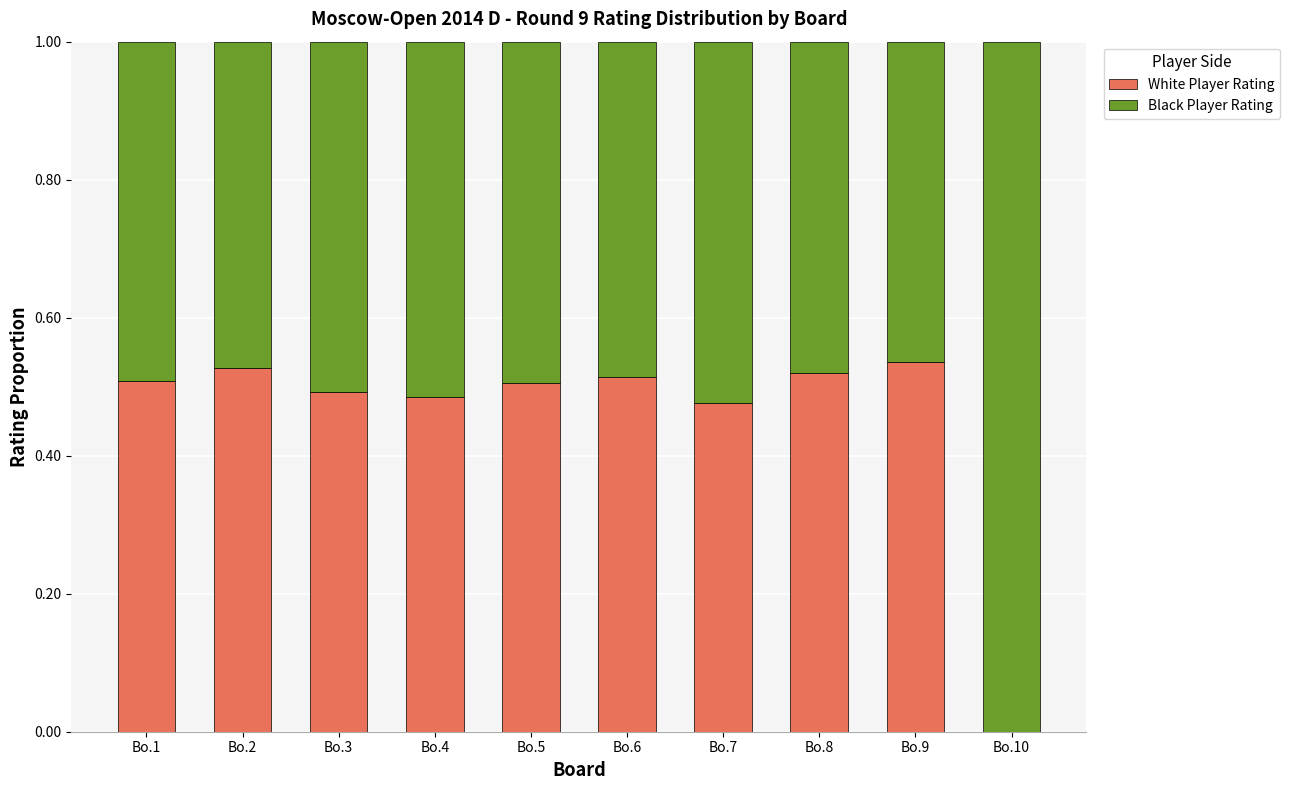

The value of White Player Rating at Bo.8 is 0.8. True or false?

False